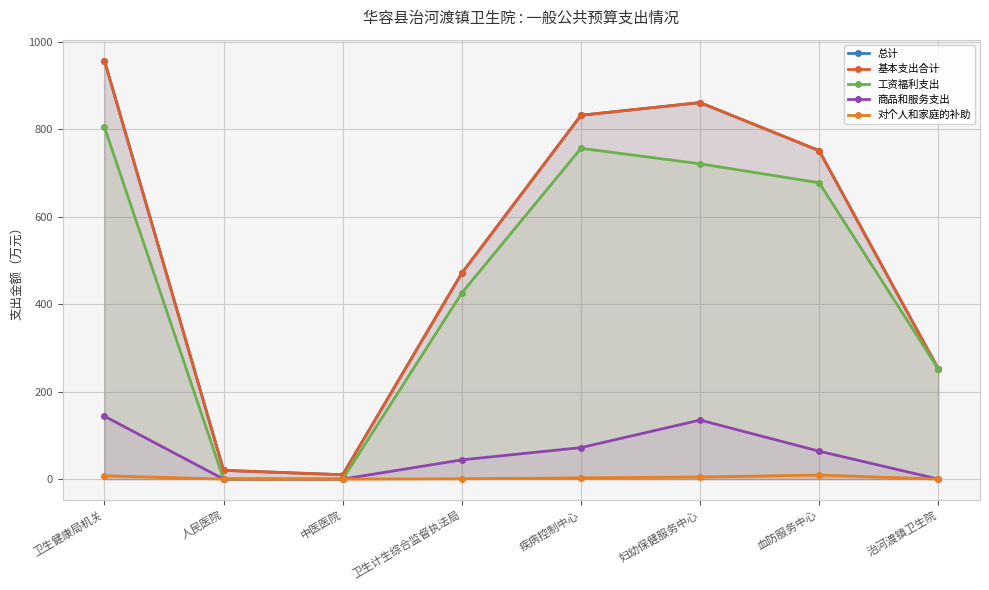

Where is the first local maximum for 总计?

妇幼保健服务中心